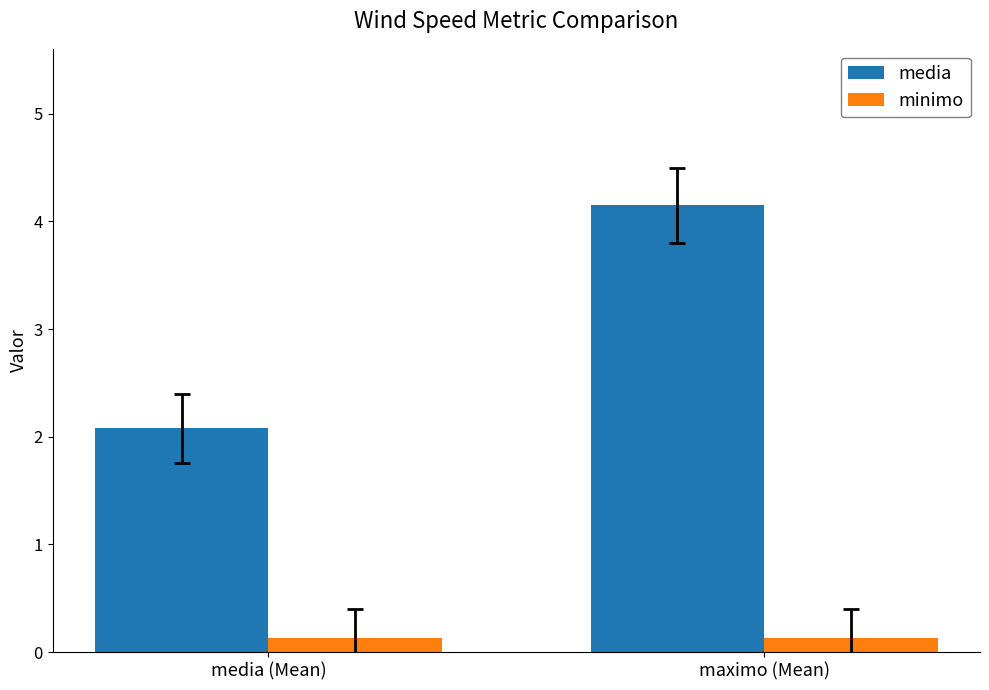

At maximo (Mean), list the series in order from smallest to largest.

minimo, media